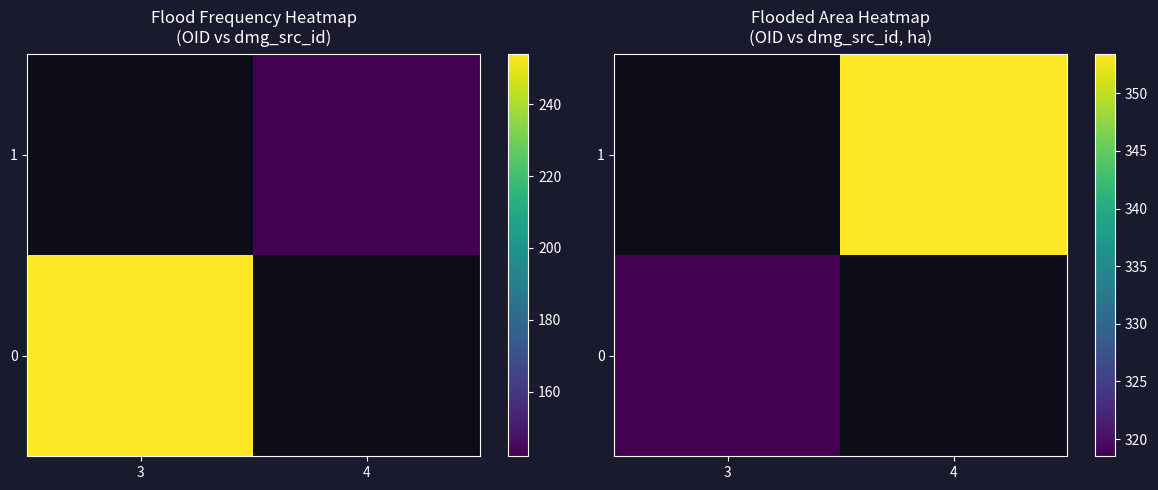

Between 3 and 4, which is larger?

4